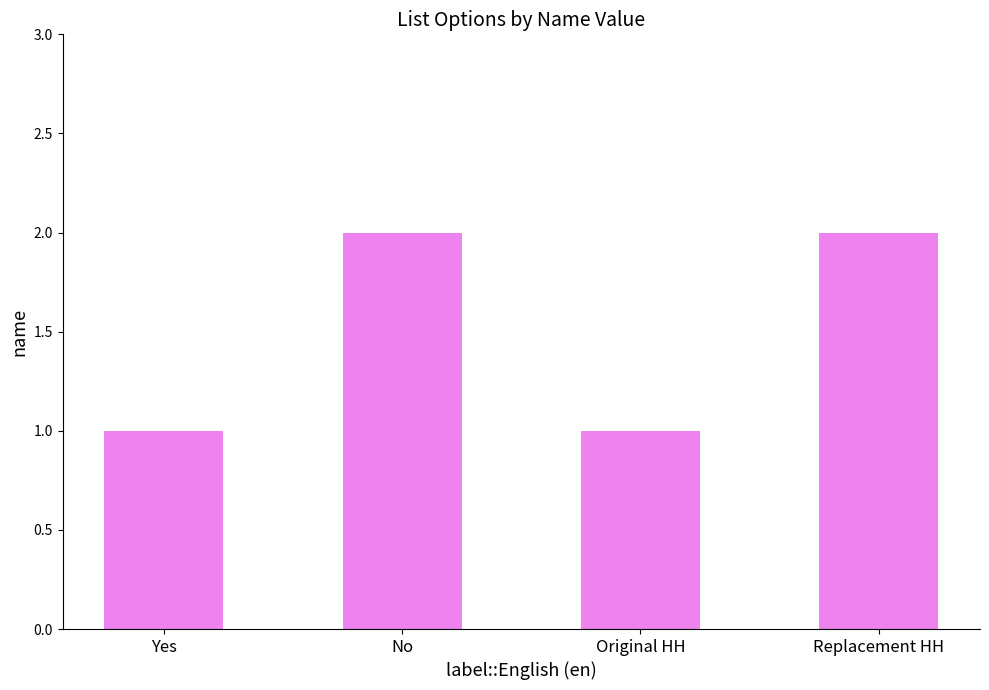

Reading left to right, transcribe all the data shown in this chart.

Yes=1	No=2	Original HH=1	Replacement HH=2